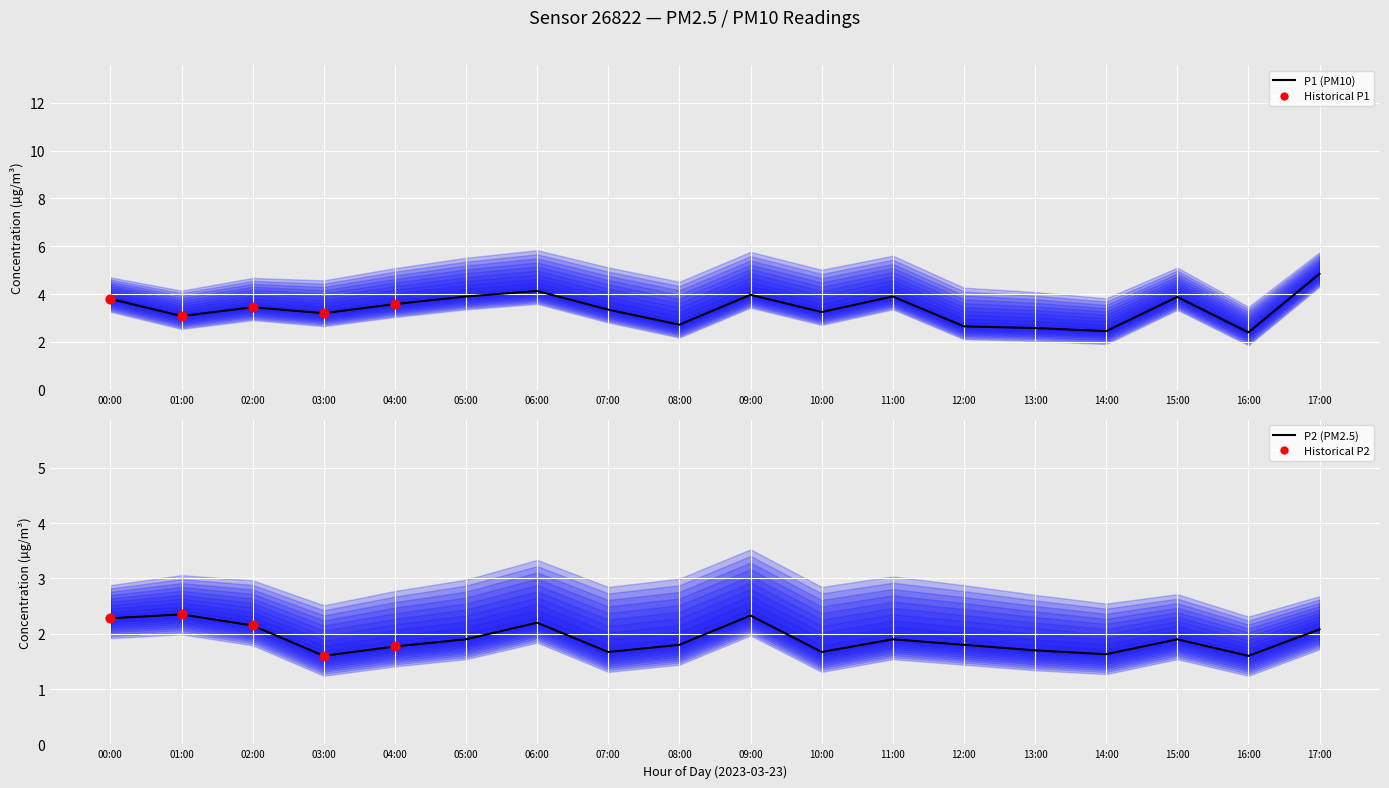

Is the value of P2 at 04:00 greater than the value of P1 at 09:00?

No